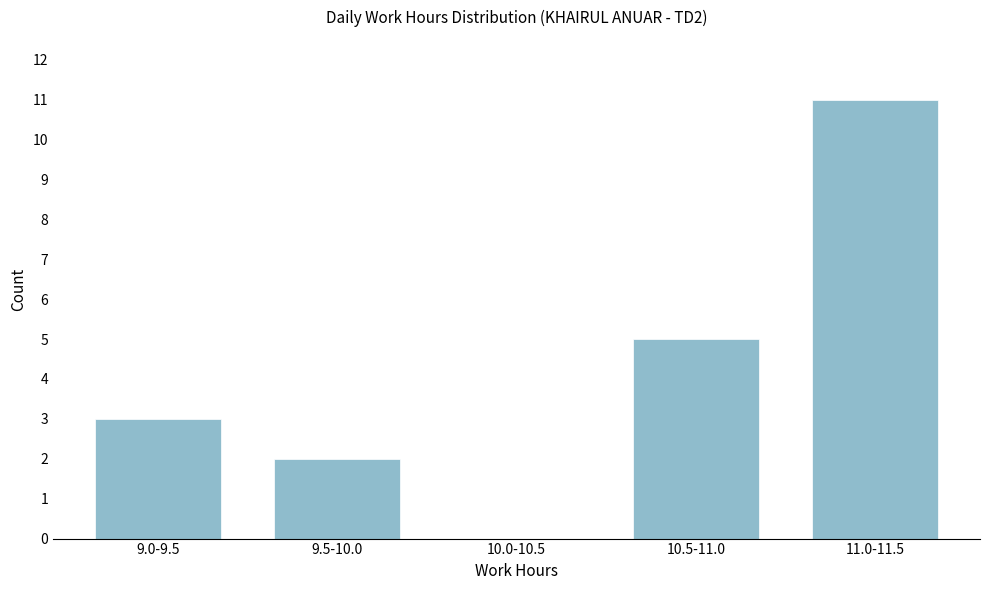

Reading right to left, transcribe all the data shown in this chart.

11.0-11.5=11	10.5-11.0=5	10.0-10.5=0	9.5-10.0=2	9.0-9.5=3